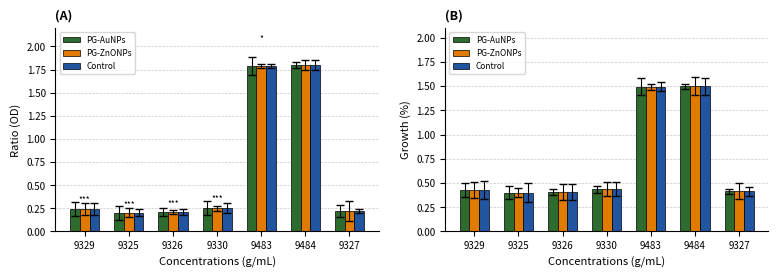

What is the difference between the maximum and second lowest values in the PG-ZnONPs series?

1.1